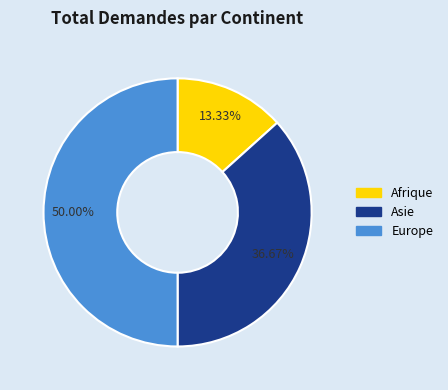

How many slices are in this pie chart?

3